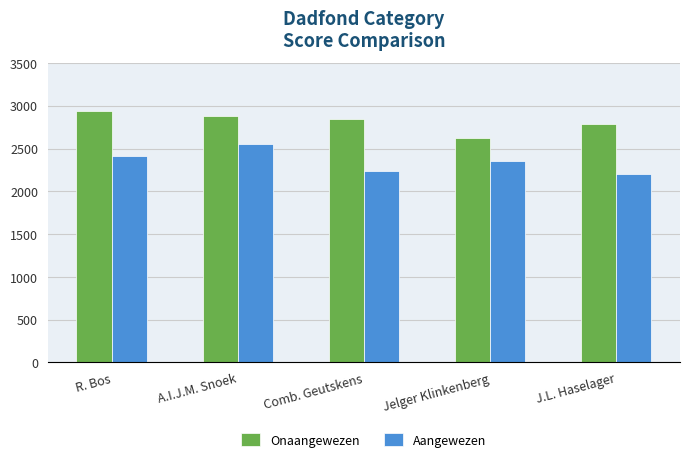

Reading left to right, extract all data points from this chart.

Onaangewezen: R. Bos=2938.2	A.I.J.M. Snoek=2883.3	Comb. Geutskens=2840.6	Jelger Klinkenberg=2619.8	J.L. Haselager=2790.8
Aangewezen: R. Bos=2414.1	A.I.J.M. Snoek=2550.7	Comb. Geutskens=2235.8	Jelger Klinkenberg=2355.9	J.L. Haselager=2203.5